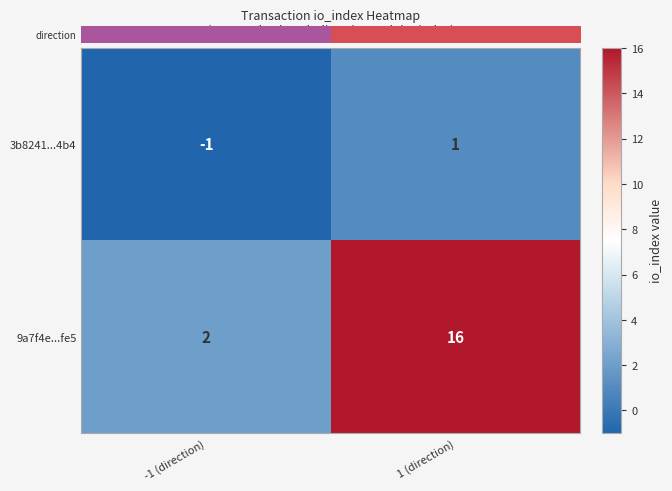

Reading left to right, what are all the values shown in this chart?

3b8241...4b4: -1	1
9a7f4e...fe5: 2	16